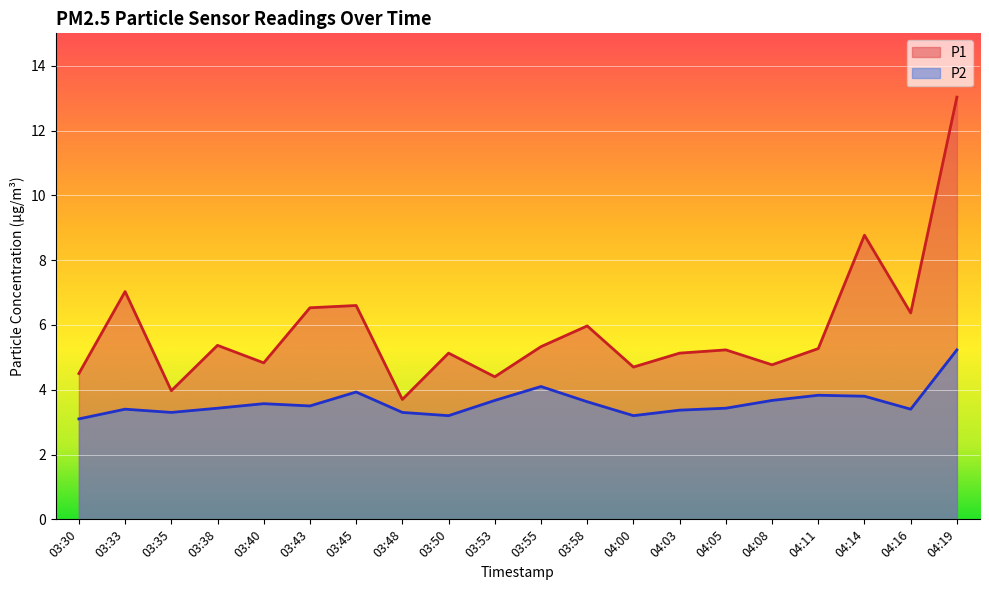

At which label does P1 first exceed 5?

03:33